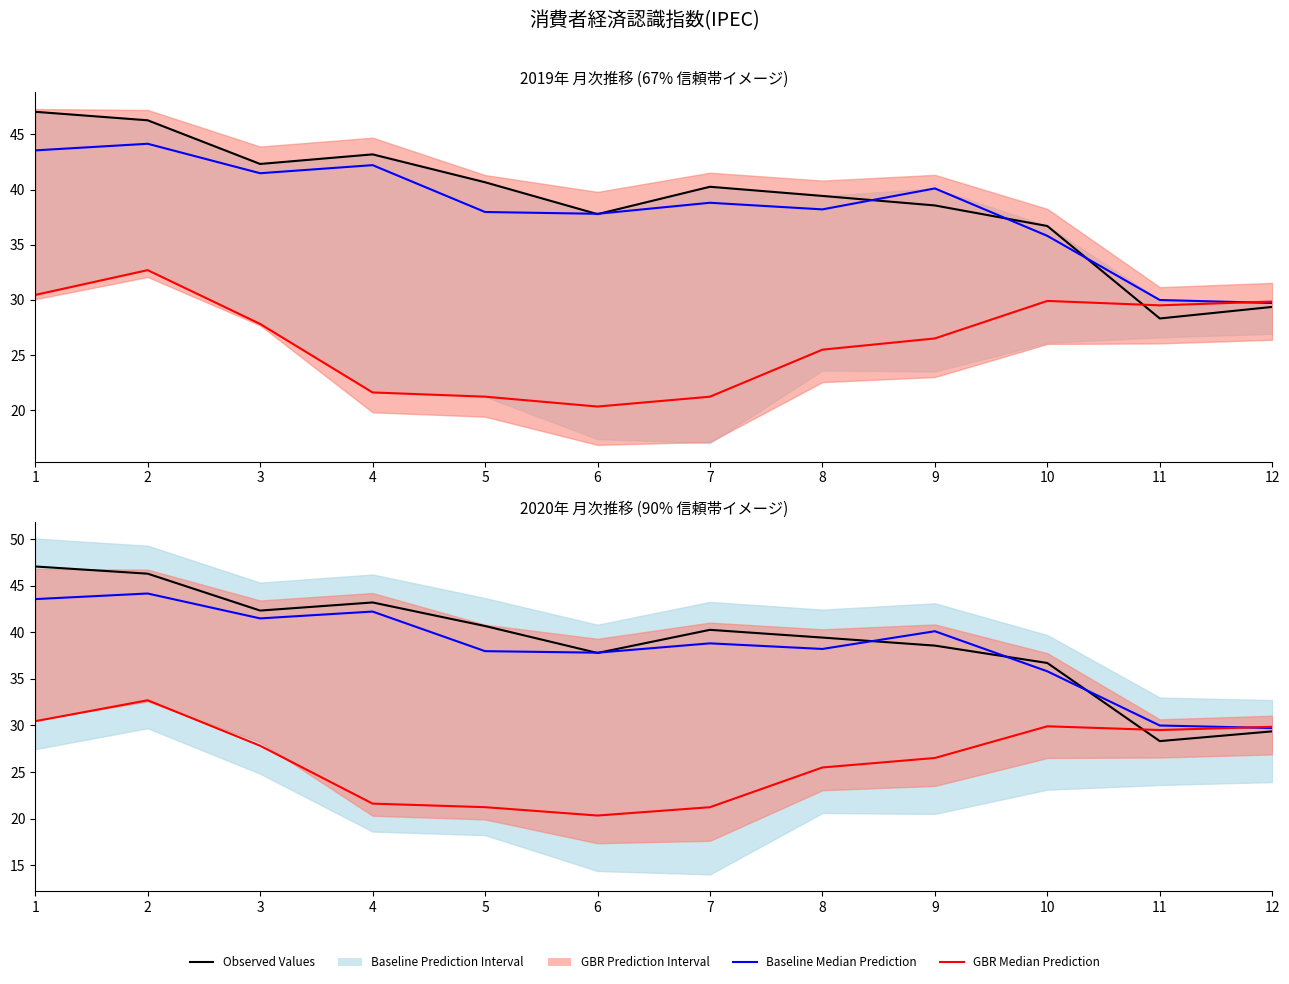

Which series ends up on top after the final intersection of Baseline Median Prediction and Observed Values (2019総合)?

Baseline Median Prediction